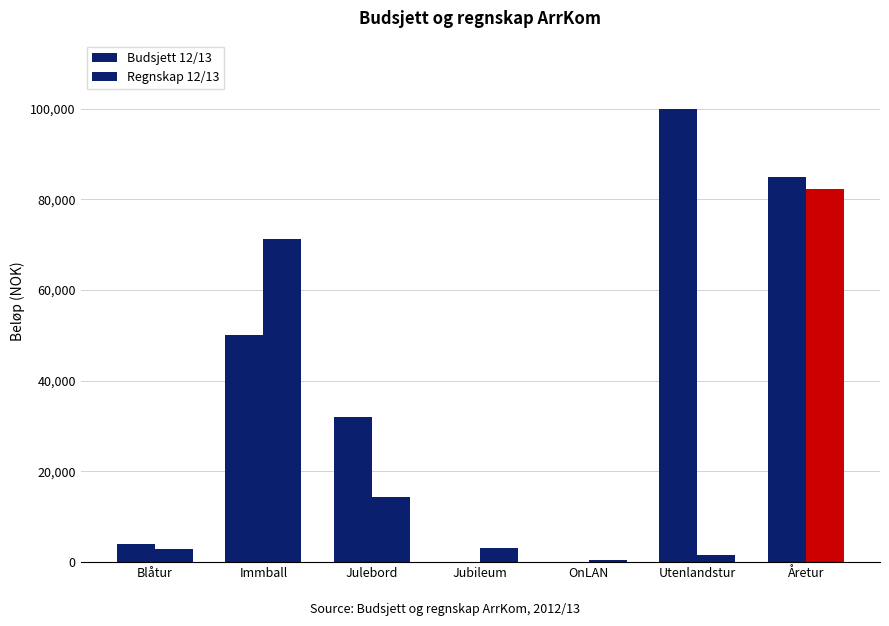

Which series has the widest spread of values?

Budsjett 12/13